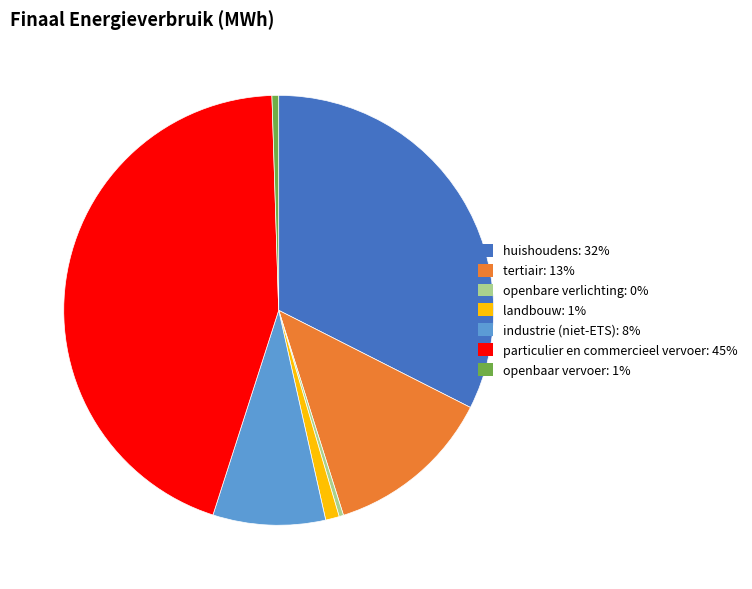

Which has a higher value, huishoudens or openbaar vervoer?

huishoudens